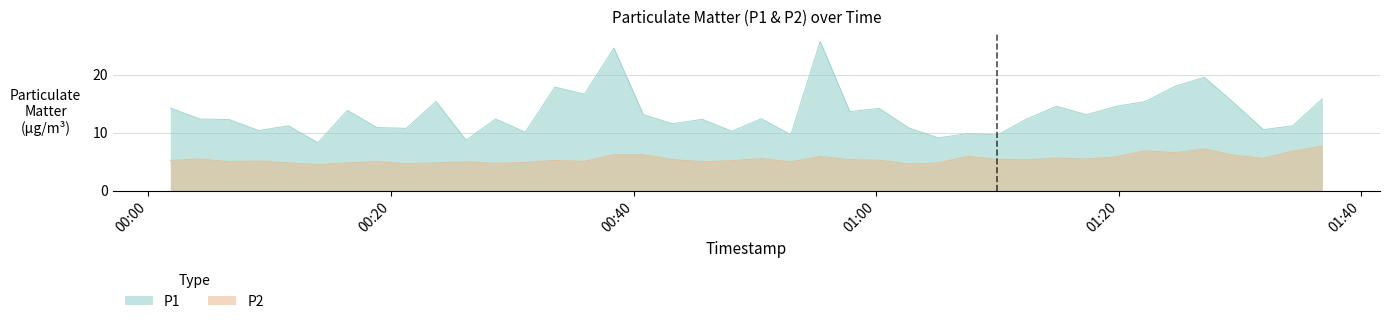

At which category does P1 reach its first local peak?

2023-10-31T00:11:33